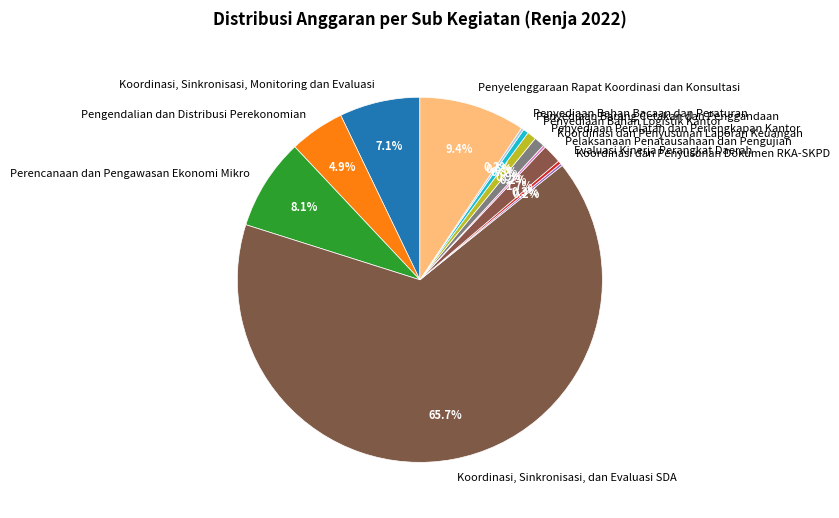

Does any single category account for the majority?

Yes